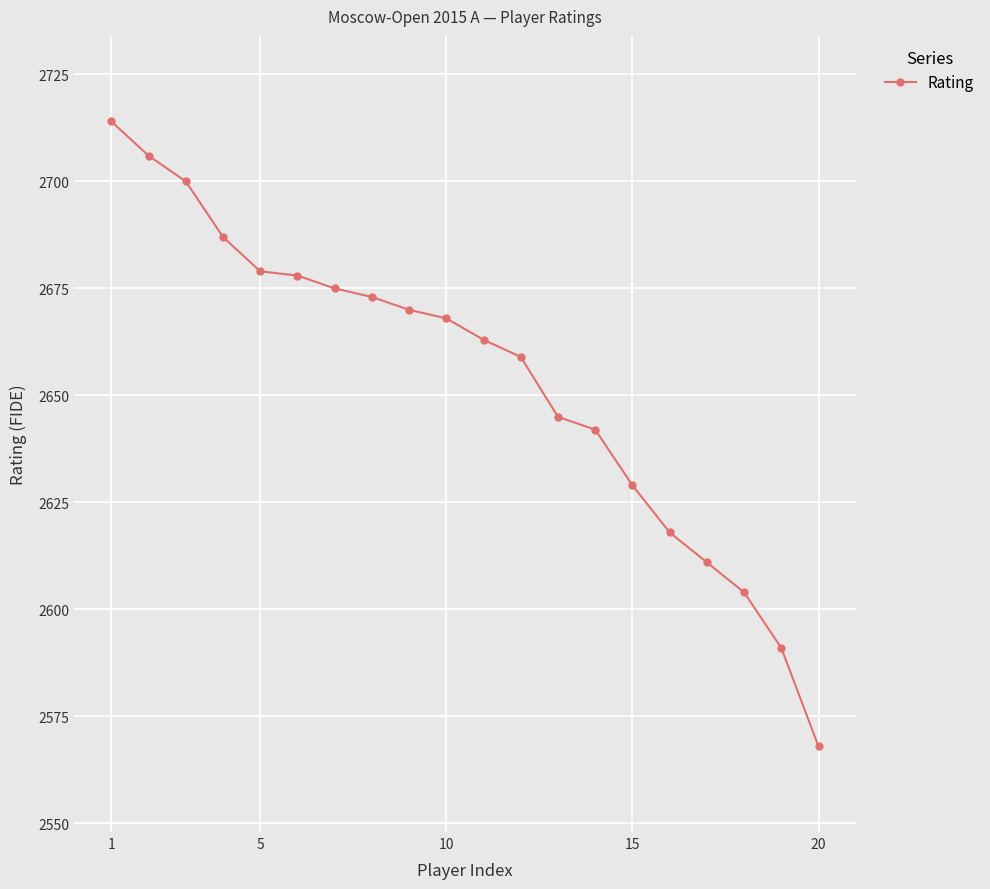

What is the sum of all values?

53080